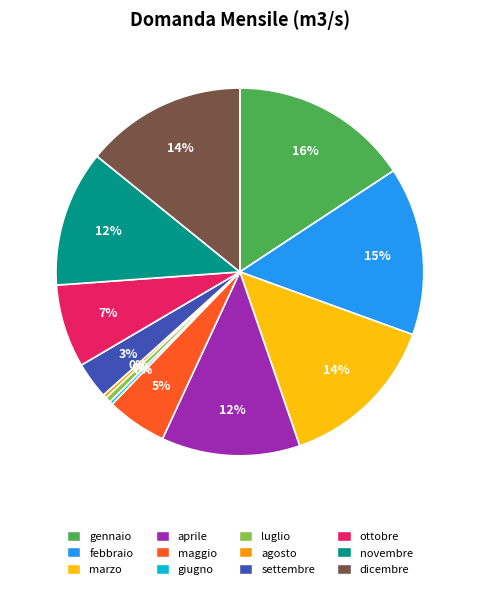

Which has a higher value, aprile or giugno?

aprile